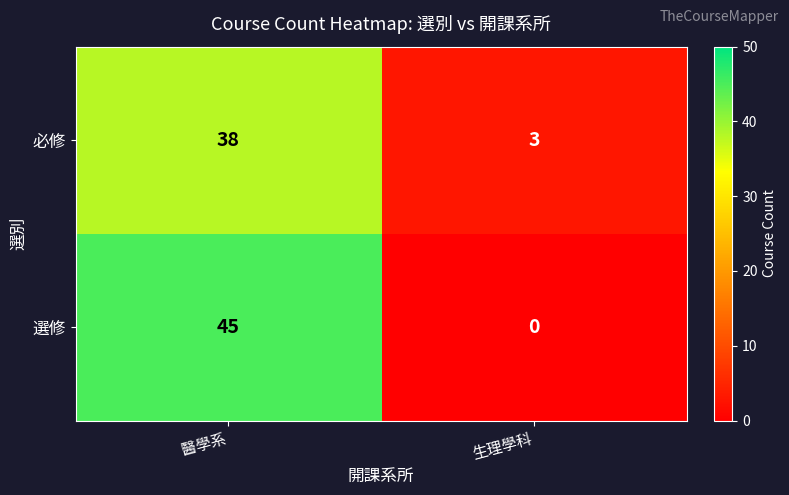

List the series in order of their overall mean, lowest first.

必修, 選修